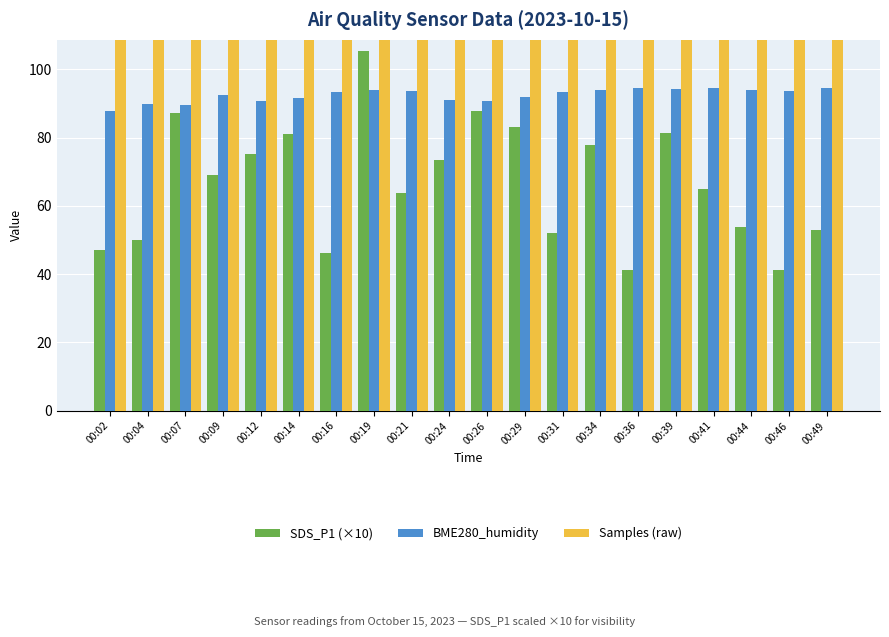

List the labels in order of BME280_humidity value, smallest first.

00:02, 00:07, 00:04, 00:26, 00:12, 00:24, 00:14, 00:29, 00:09, 00:16, 00:31, 00:21, 00:46, 00:19, 00:34, 00:44, 00:39, 00:36, 00:41, 00:49